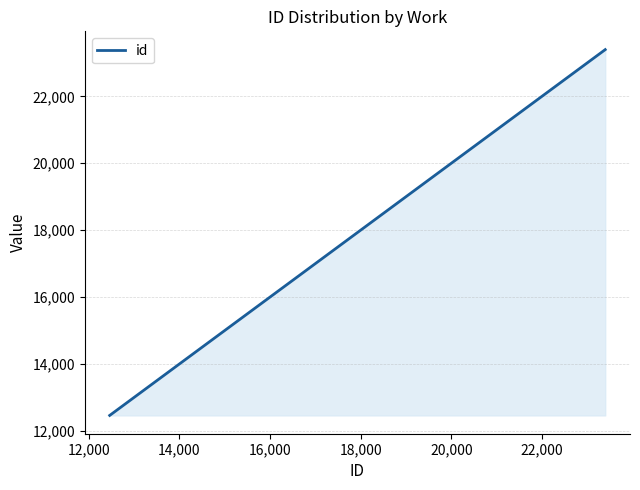

What is the maximum value shown in the chart?

23395